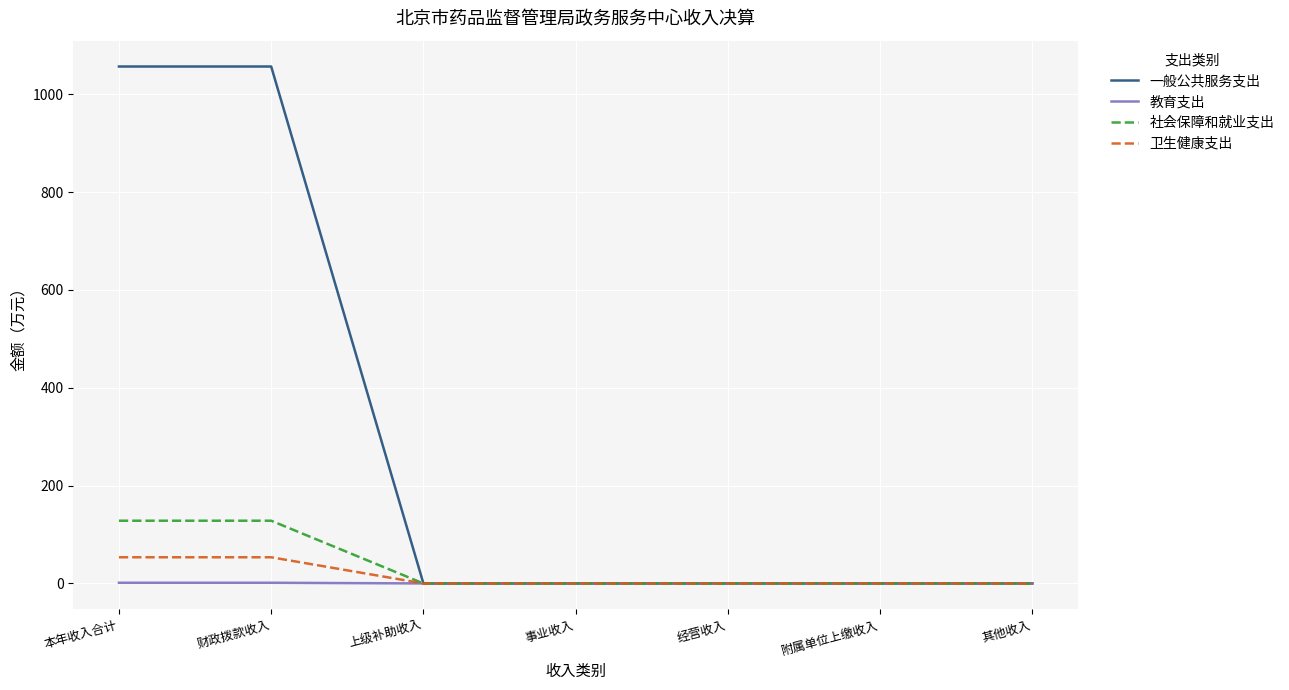

Which series has the widest spread of values?

一般公共服务支出